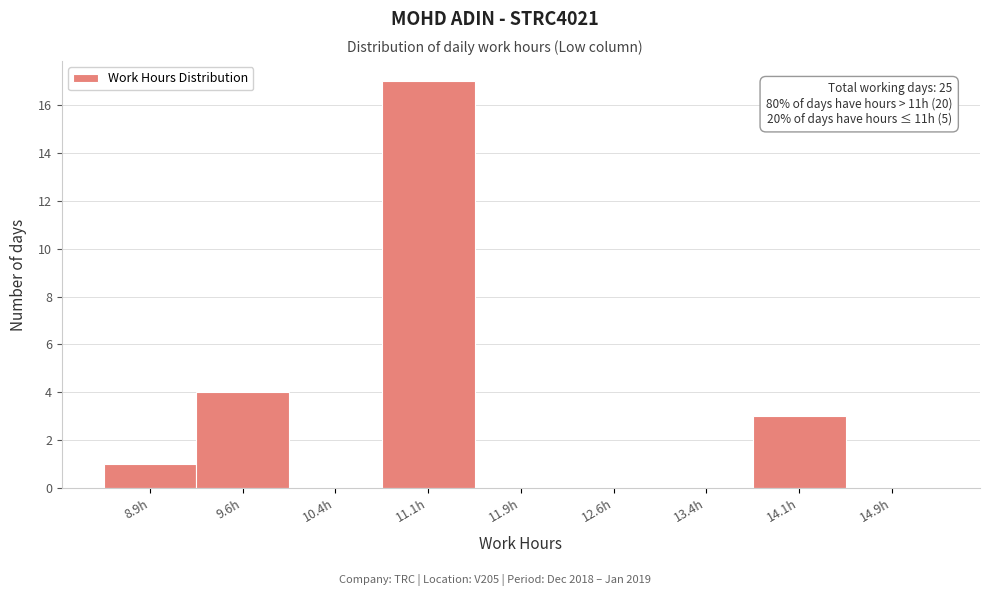

Over which range of the x-axis is the bar tallest?

10.75 to 11.50